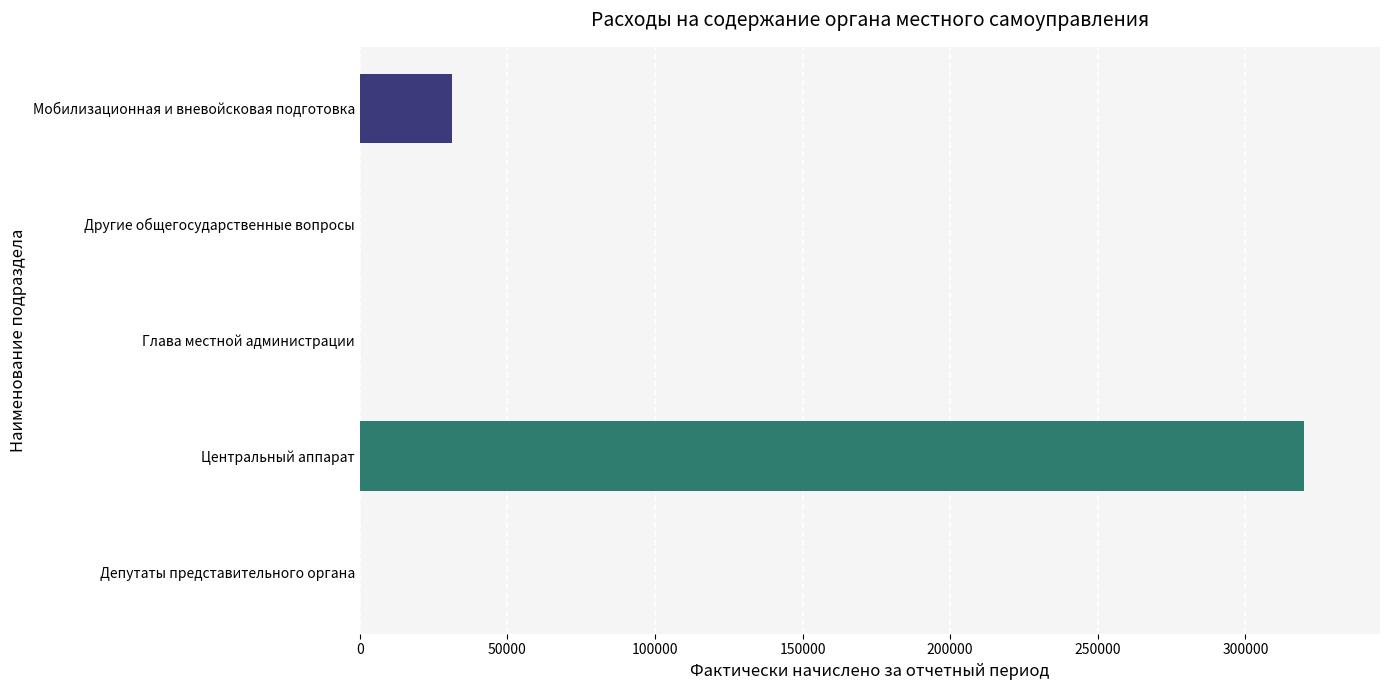

What is the change in value from Депутаты представительного органа to Мобилизационная и вневойсковая подготовка?

+31208